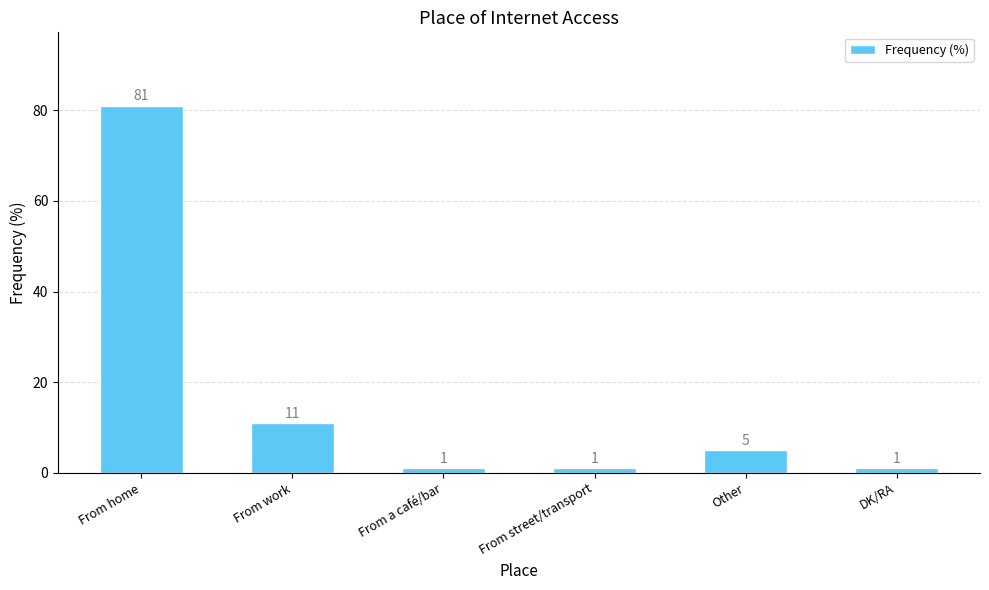

What is the change in value from From home to DK/RA?

-80